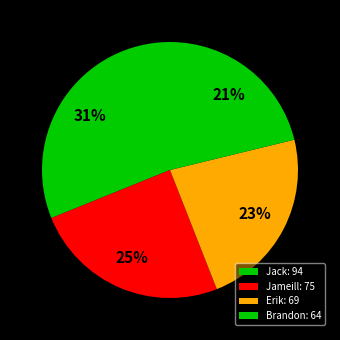

Is there a majority slice in this chart?

No